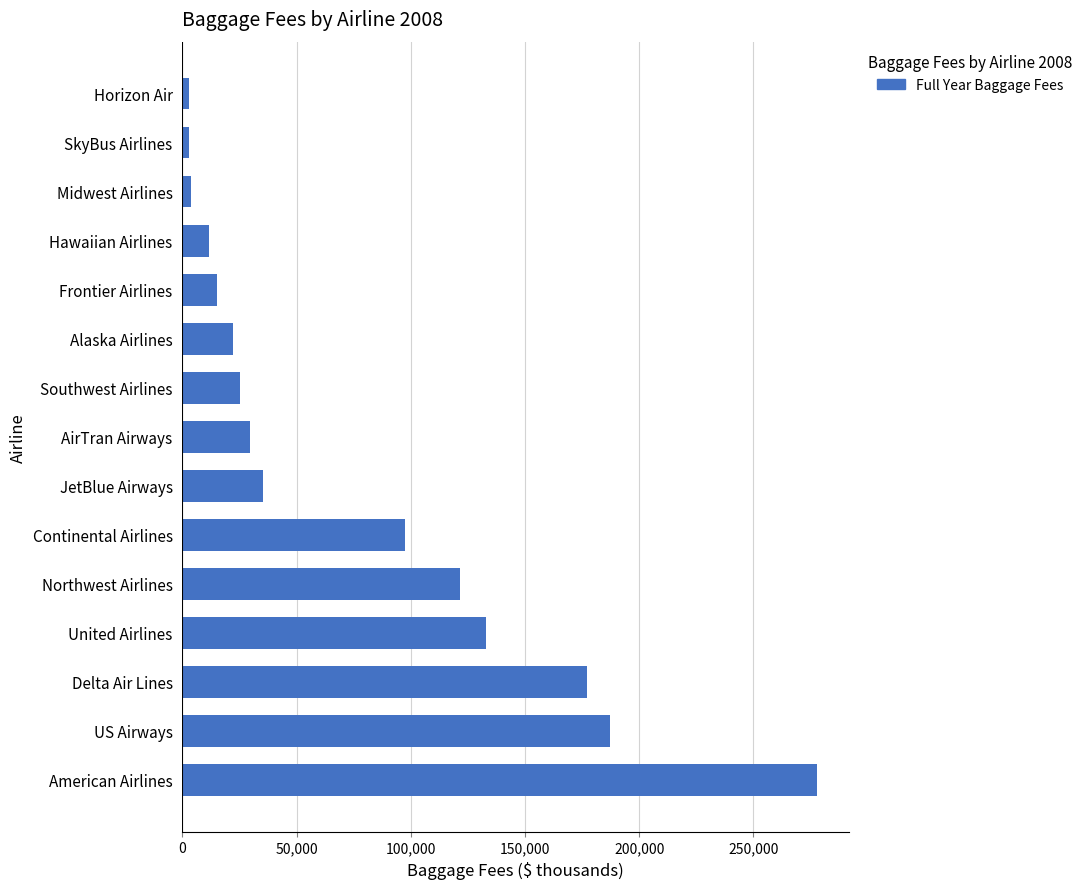

What is the sum of all values?

1142597